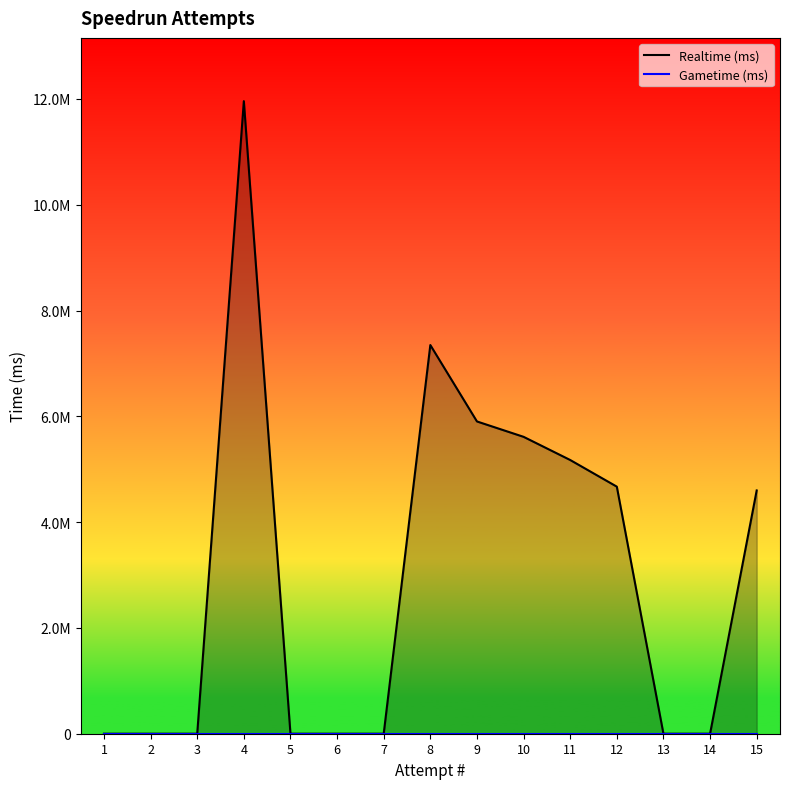

Reading left to right, extract all data points from this chart.

Realtime (ms): 4598914	0	0	4670787	5174677	5612765	5903485	7348022	0	0	0	11958814	0	0	0
Gametime (ms): 0	0	0	0	0	0	0	0	0	0	0	0	0	0	0